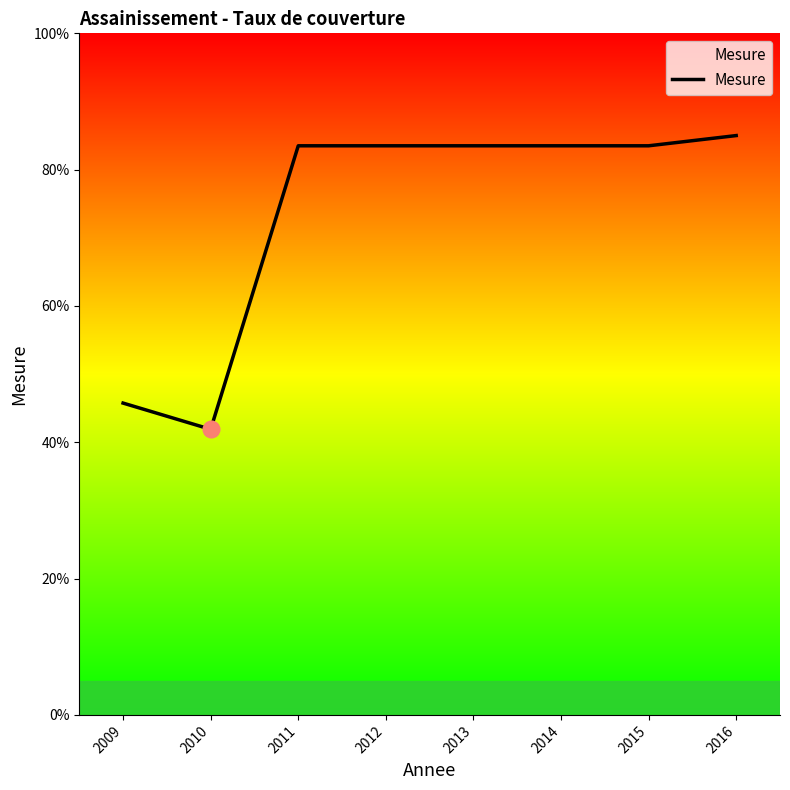

The value at 2009 is 0.8. True or false?

False